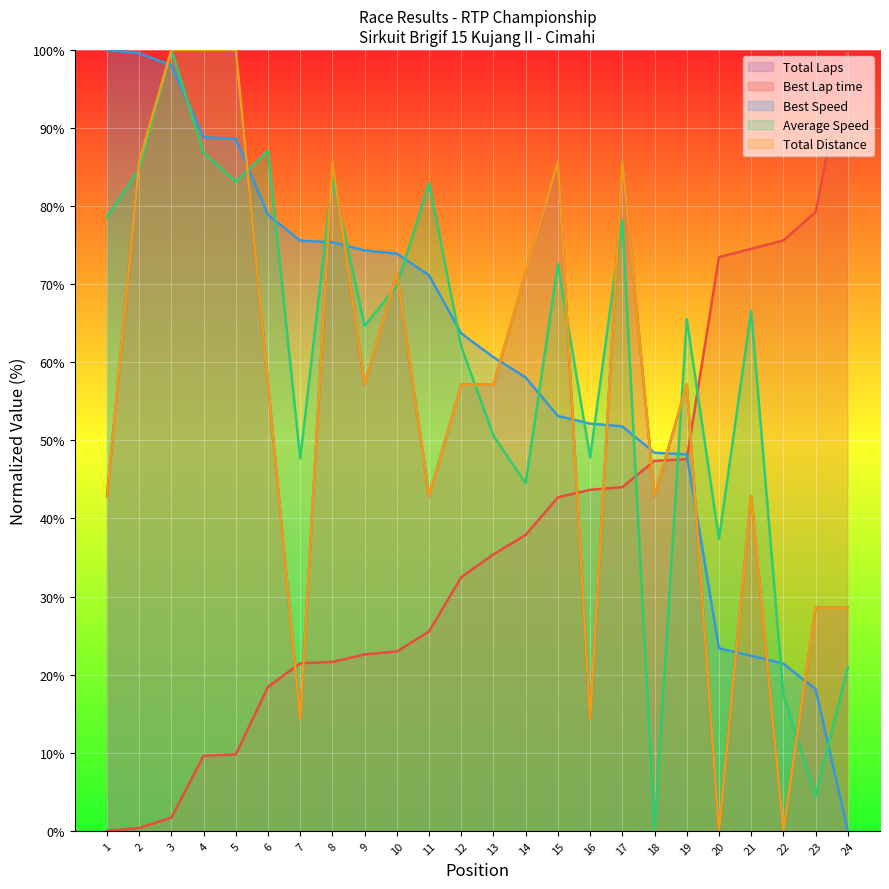

Which series has the largest total across all categories?

Best Speed